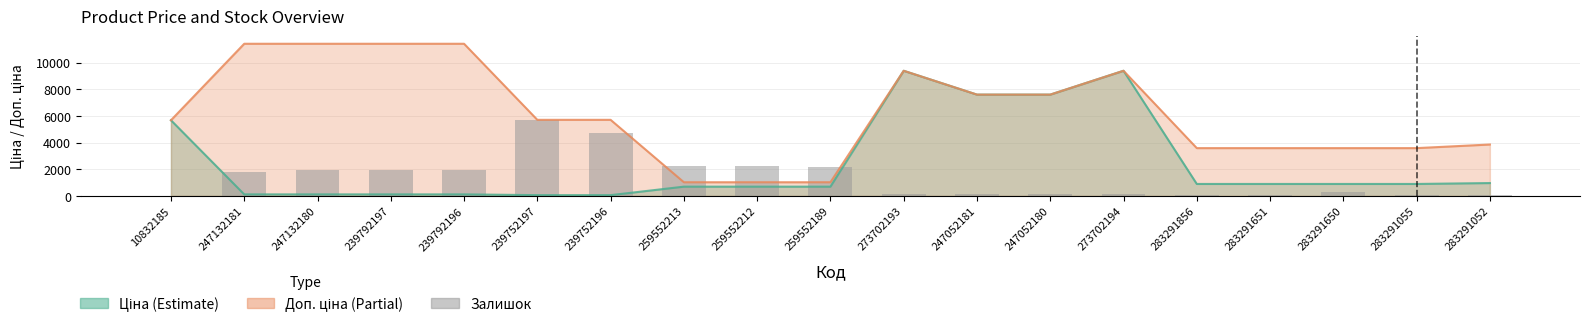

What is the average value?

1353.5